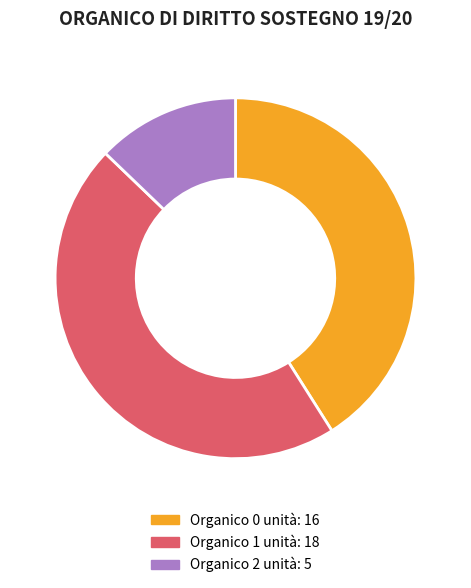

Count the number of slices in the pie.

3